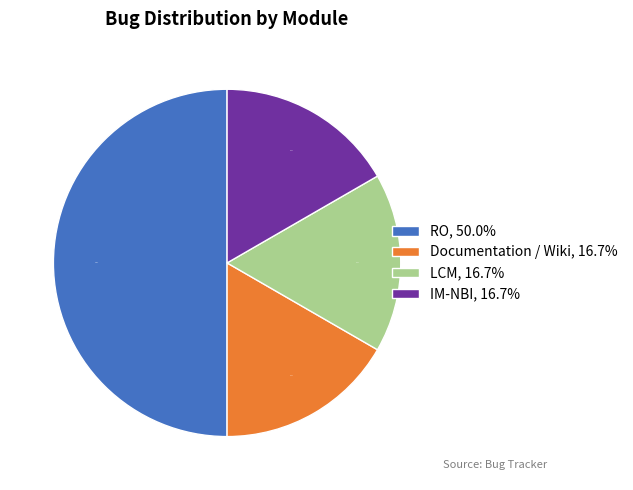

Is Documentation / Wiki the majority of the pie?

No